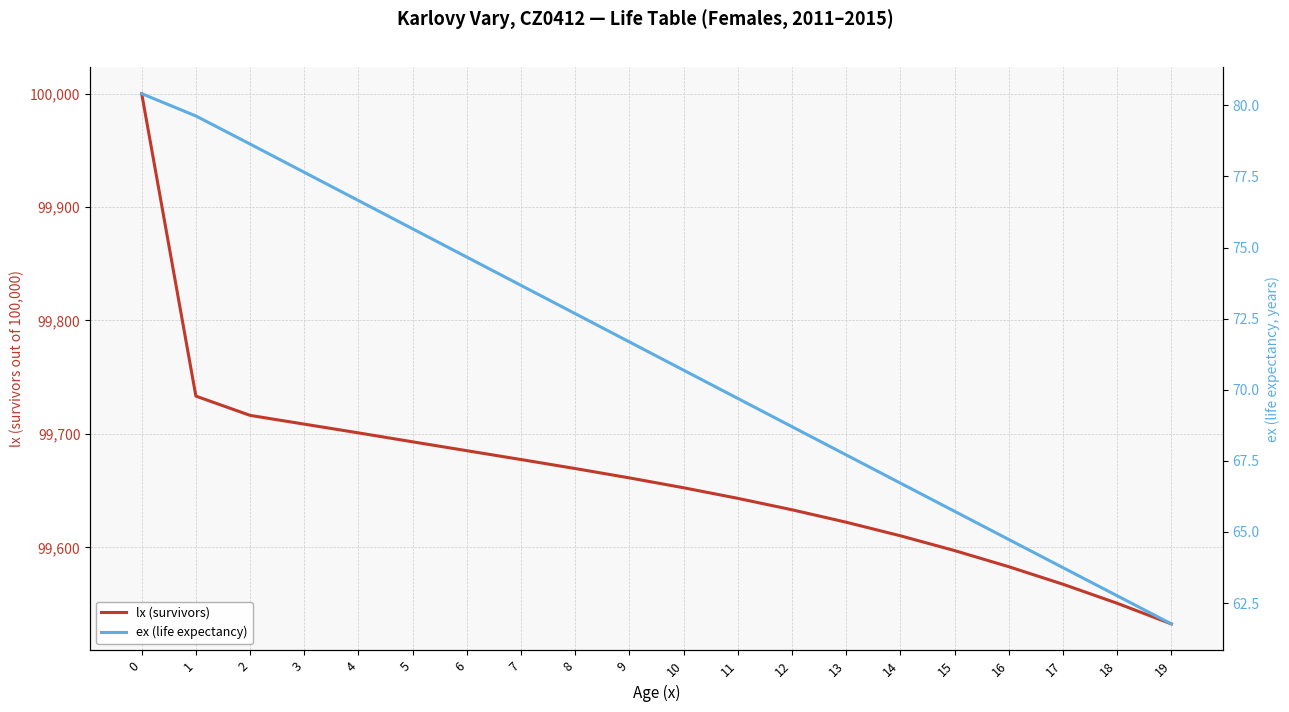

What is the approximate value of lx (survivors) at 5?

99693.0